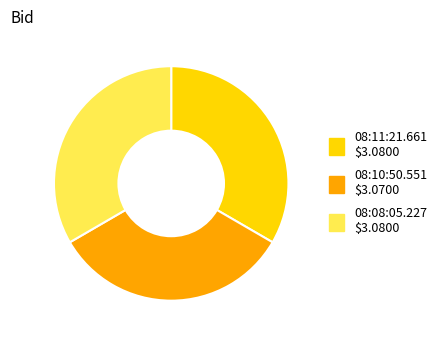

Is there a majority slice in this chart?

No